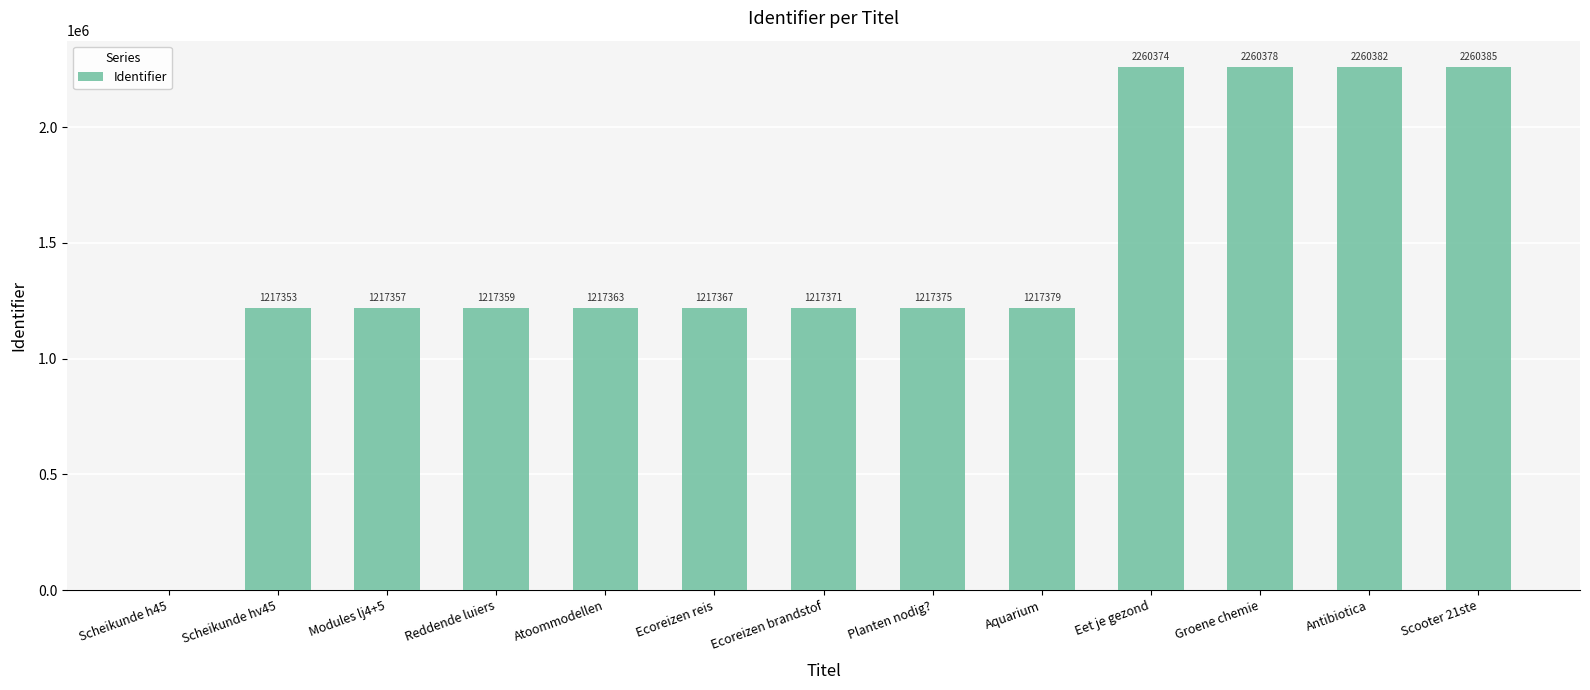

At which category does the chart reach its peak across all series?

Scooter 21ste